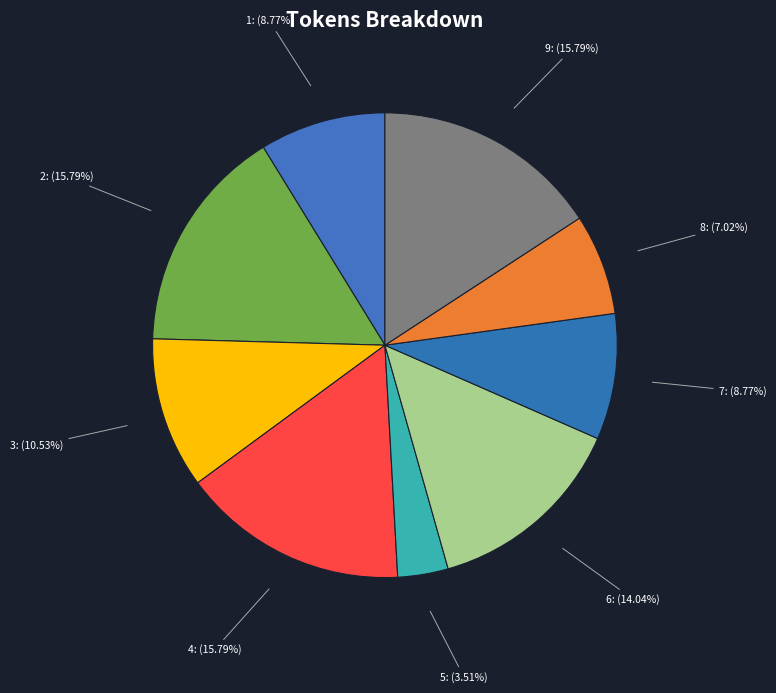

Which has a higher value, 9: (15.79%) or 8: (7.02%)?

9: (15.79%)